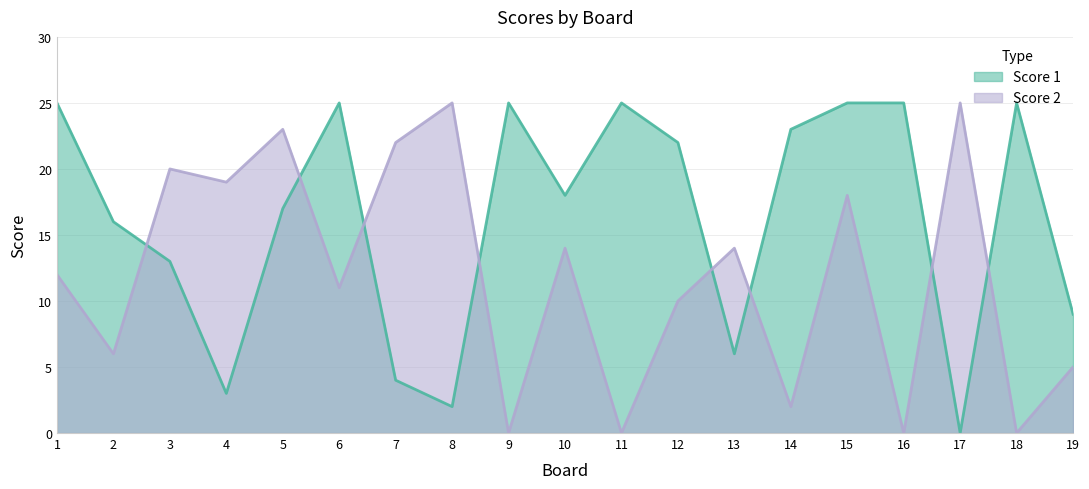

Where do Score 1 and Score 2 first cross each other?

2 and 3